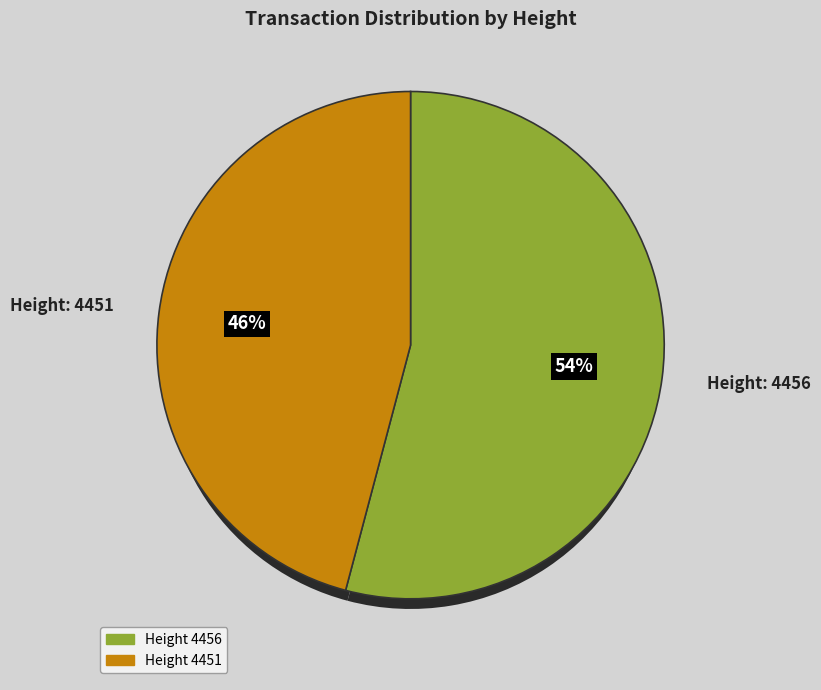

Which slice represents more than half of the pie?

4456